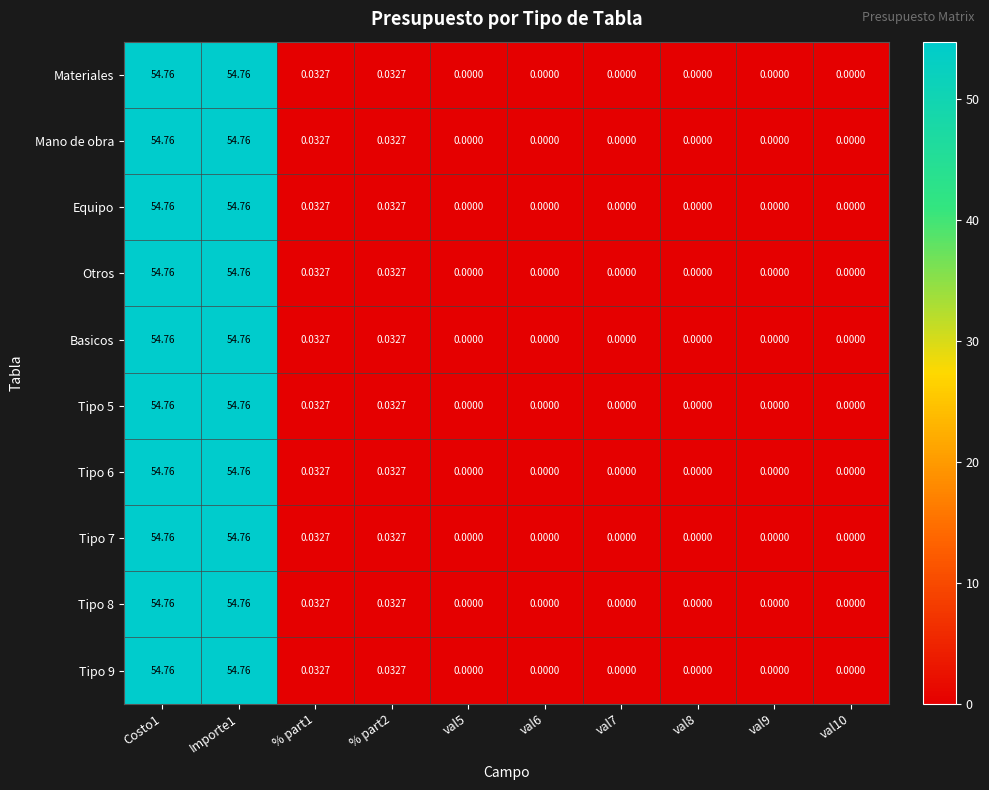

Is the value of Tipo 7 at Importe1 greater than the value of Mano de obra at val8?

Yes